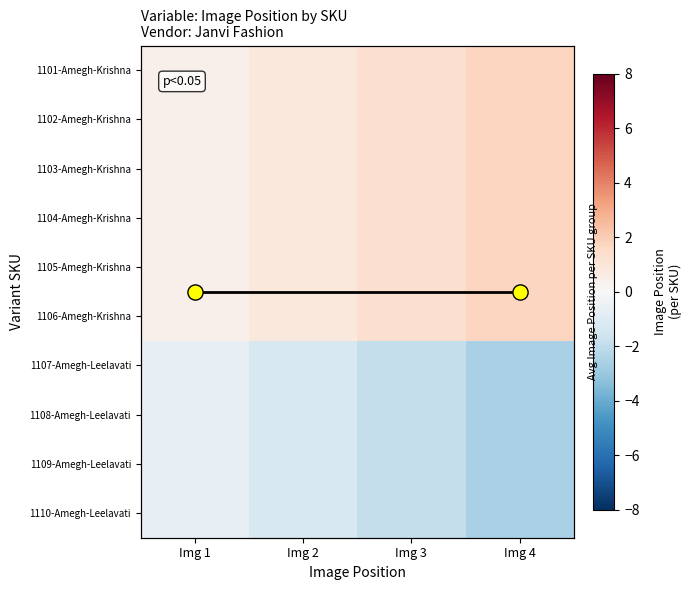

The 1101-Amegh-Krishna series shows 0.8 at Img 3. True or false?

False